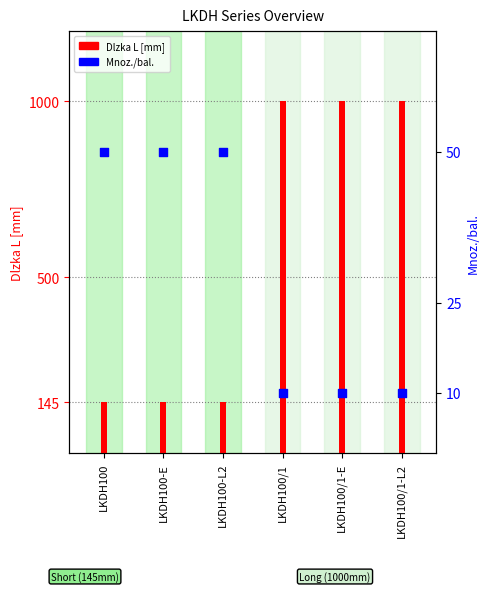

What are all the series names shown in the legend?

Dlzka L [mm], Mnoz./bal.